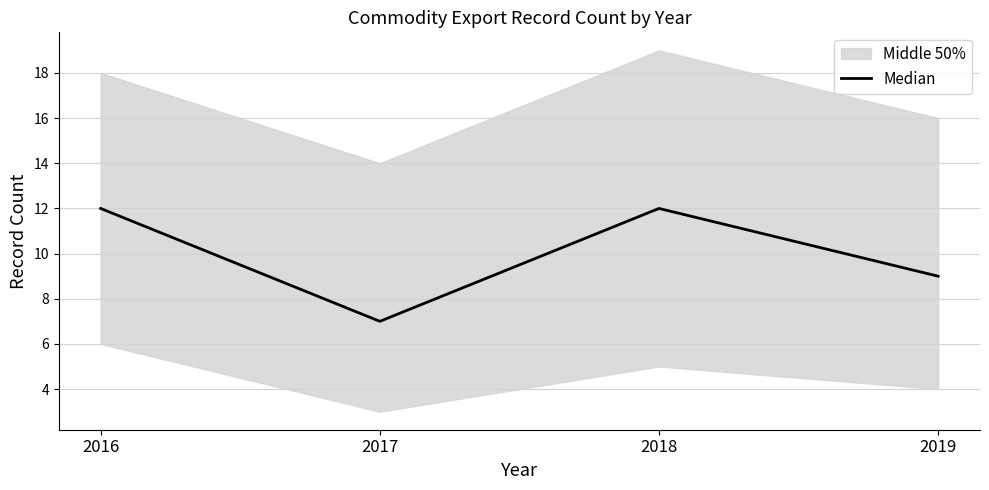

What is the change in value from 2017 to 2018?

+5